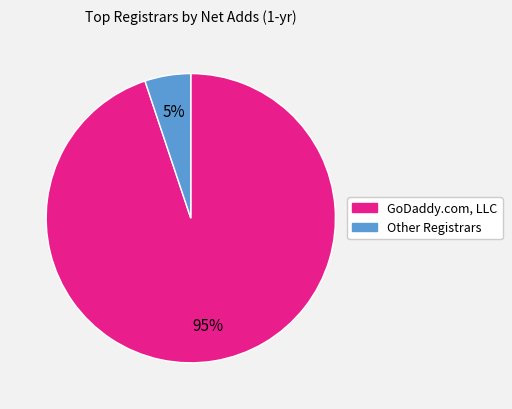

To the nearest percent, what is the average slice percentage?

50%